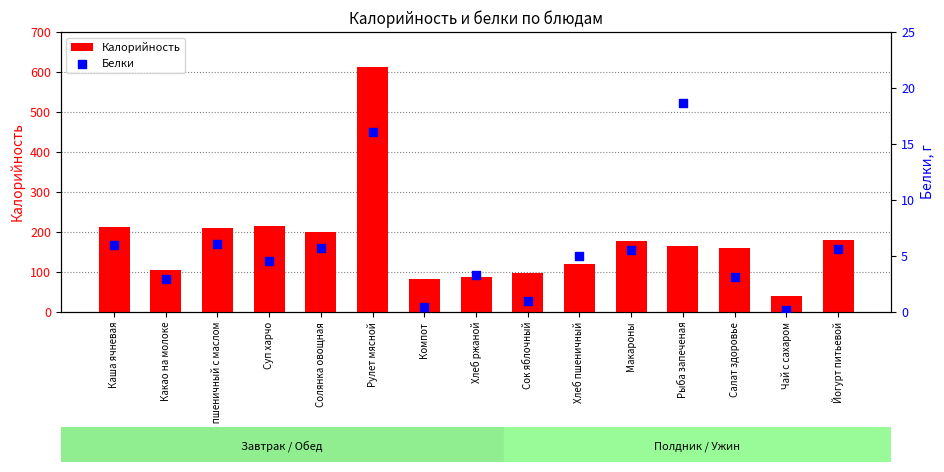

Which series contains the highest Y value?

Калорийность